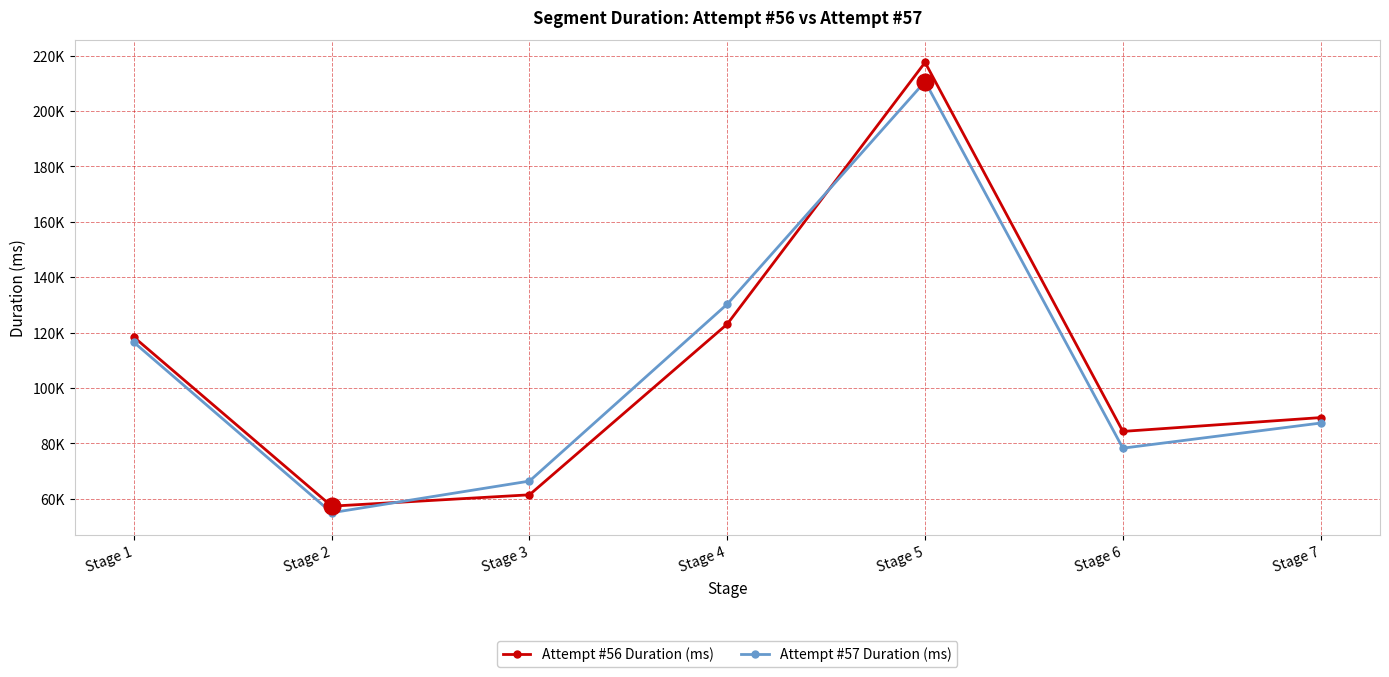

What are all the series names shown in the legend?

Attempt #56 Duration (ms), Attempt #57 Duration (ms)